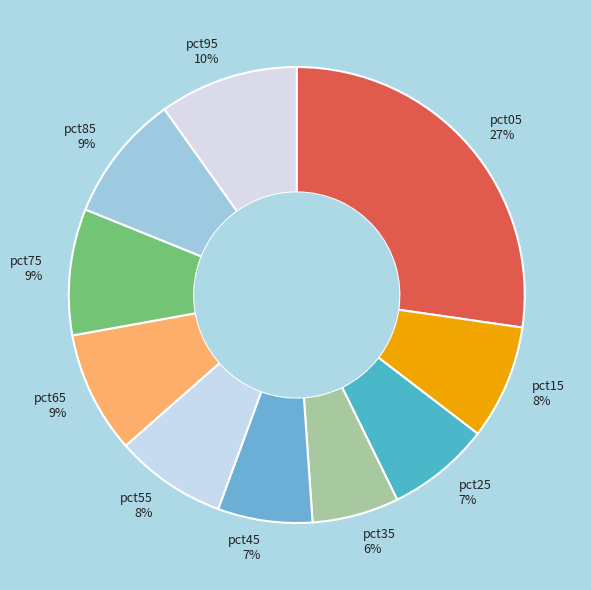

To the nearest percent, what is the difference between the pct85 and pct45 slice percentages?

2%